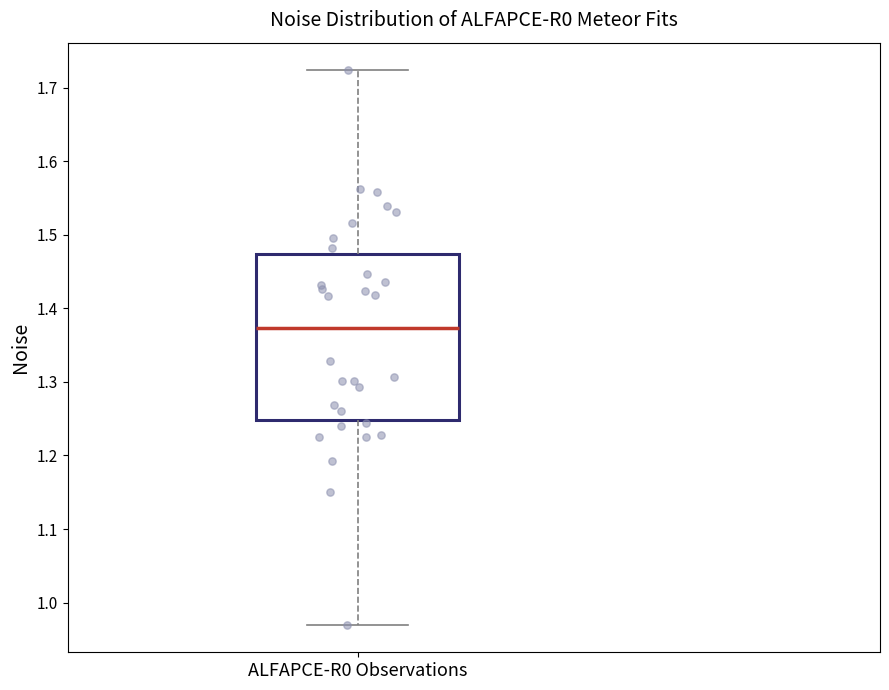

Transcribe this box plot: give where the median line is, the range the box spans, and where the two whiskers end, as read against the y-axis. The values are not printed on the chart, so give them approximately, as read against the axis.

median 1.37, box 1.25 to 1.47, whiskers 0.97 to 1.72